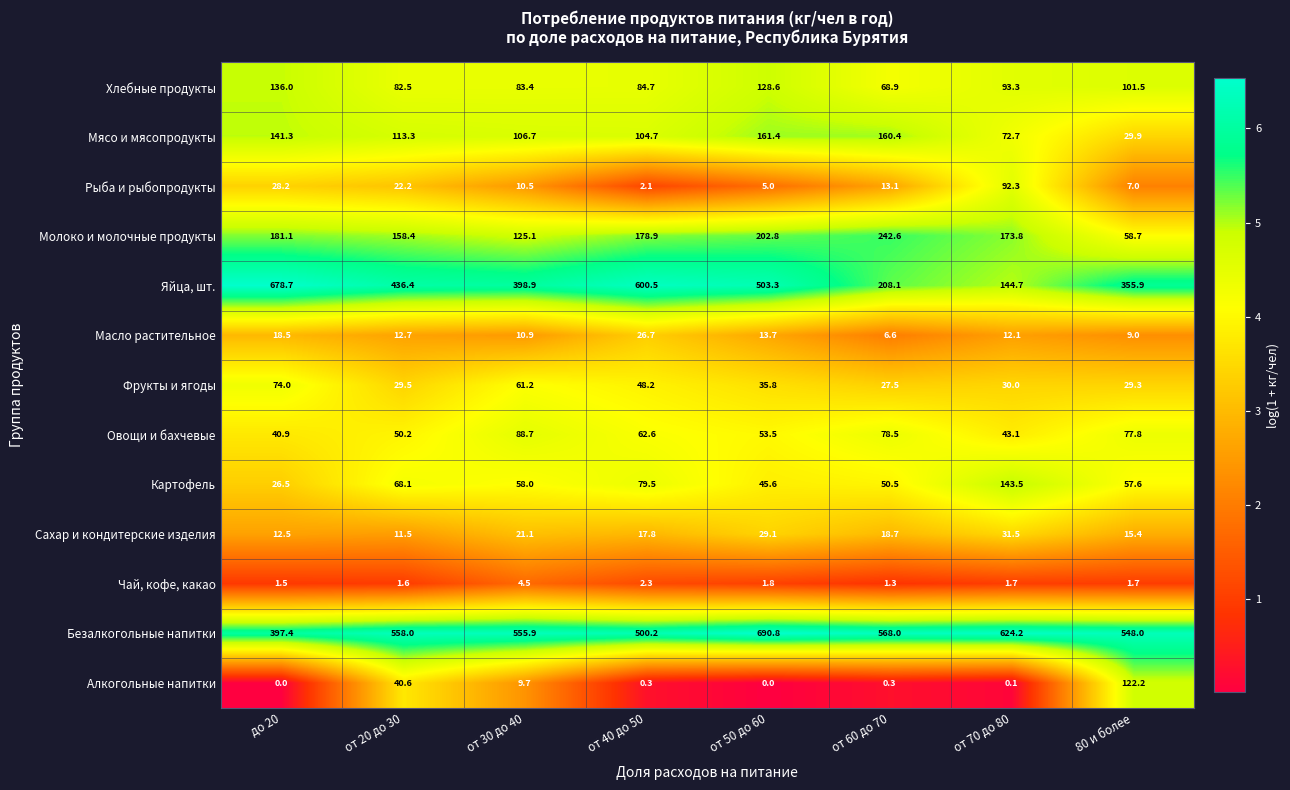

Where does the Сахар и кондитерские изделия series first go above 18?

от 30 до 40